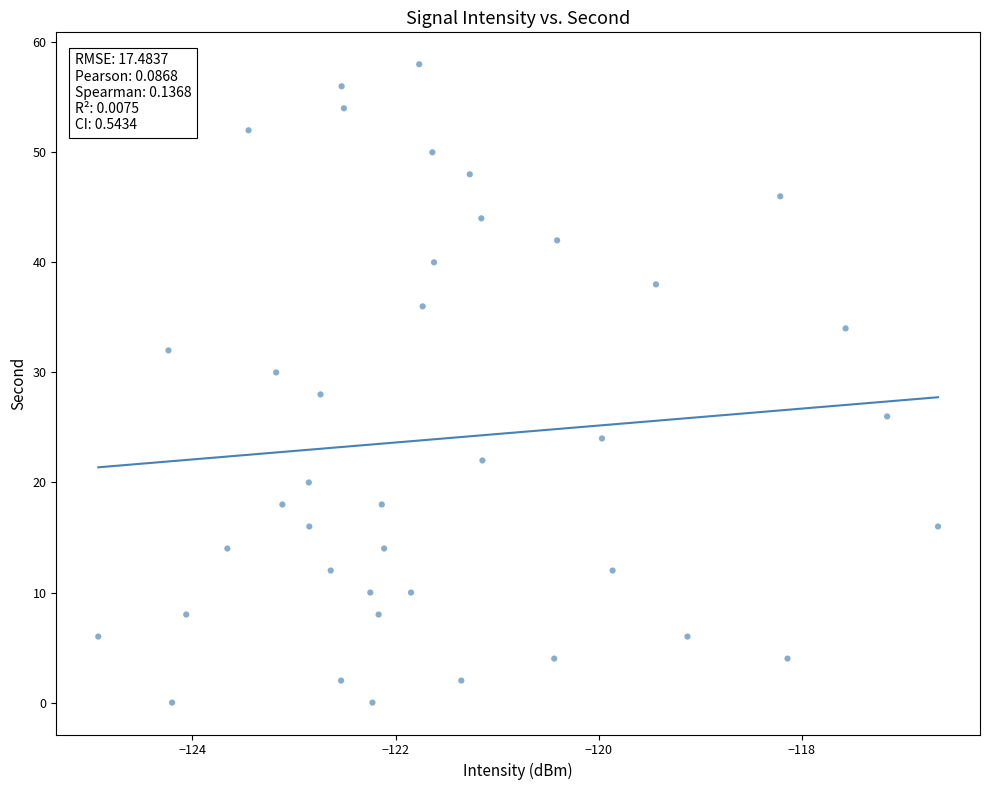

What is the range of Y values (max minus min)?

58